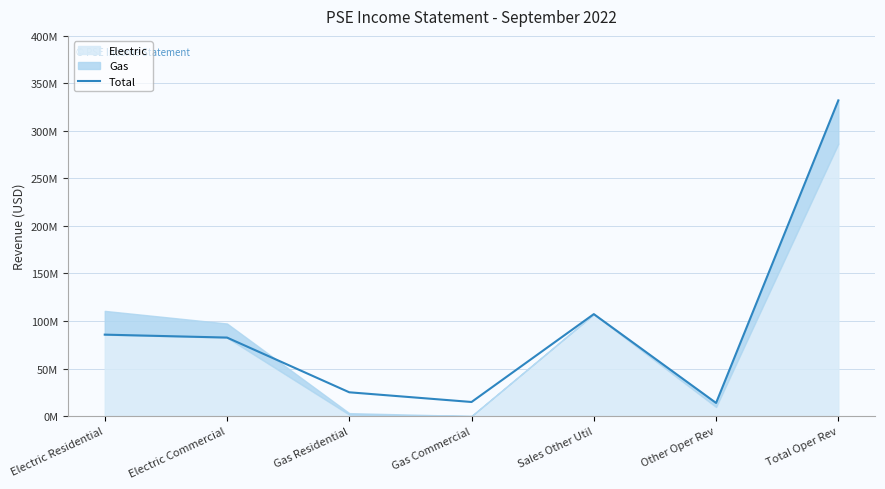

List the labels in order of value, smallest first.

Other Oper Rev, Gas Commercial, Gas Residential, Electric Commercial, Electric Residential, Sales Other Util, Total Oper Rev